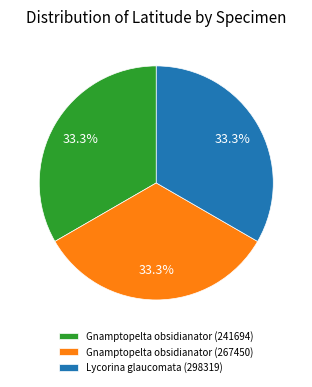

How many slices are in this pie chart?

3